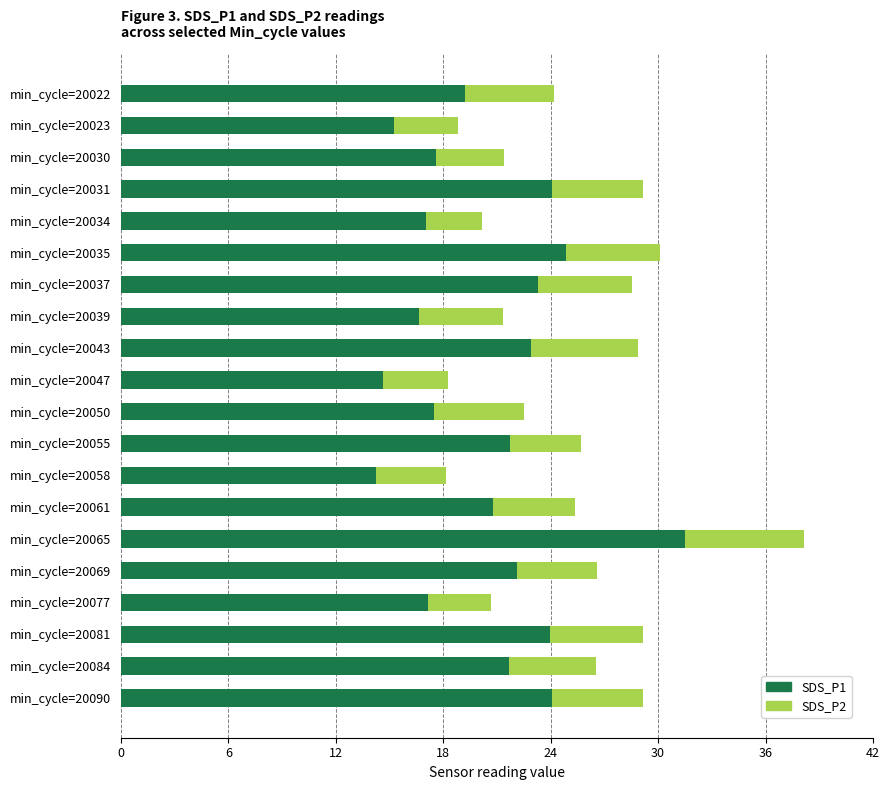

True or false: SDS_P1 has a value of 23.9 at min_cycle=20081.

True